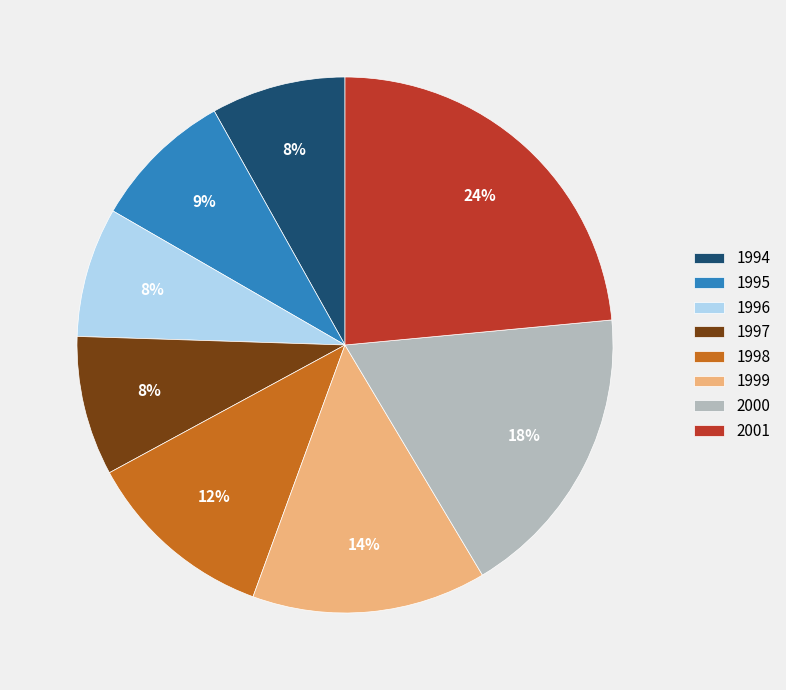

Is it true that 1998 is 18% of the pie?

False